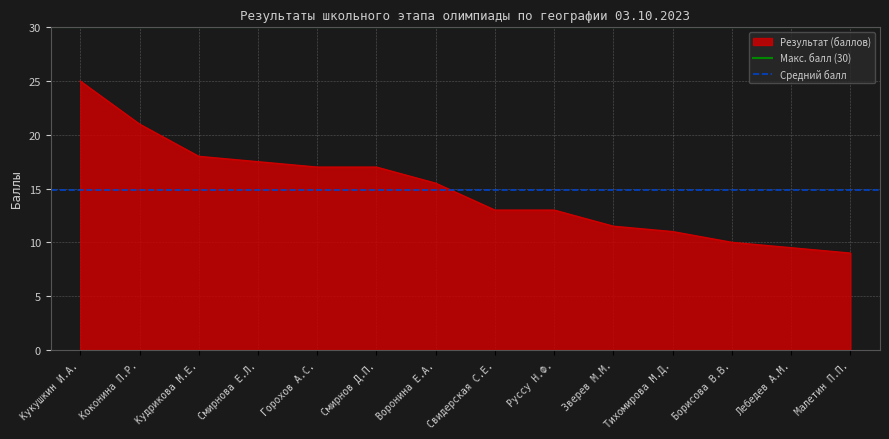

What is the sum of all Макс. балл (30) values?

60.0